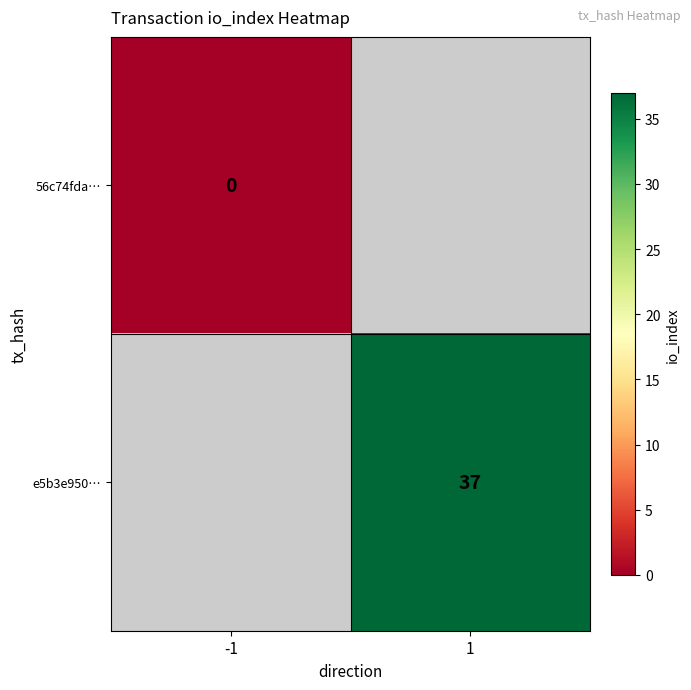

Is it true that e5b3e950… equals 10 at 1?

False